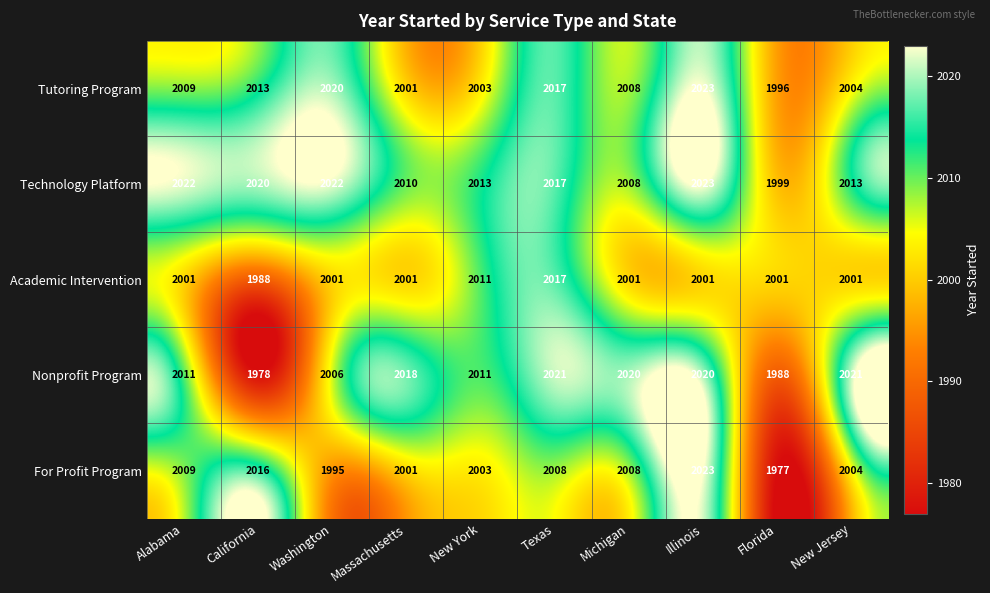

What is the lowest value of the Nonprofit Program series?

1978